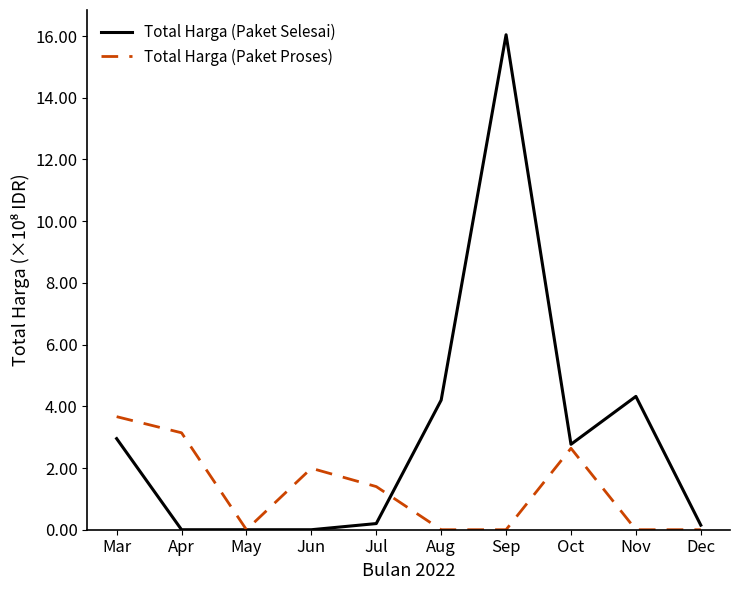

Between Mar and Jul, which series saw the biggest shift?

Total Harga (Paket Selesai)